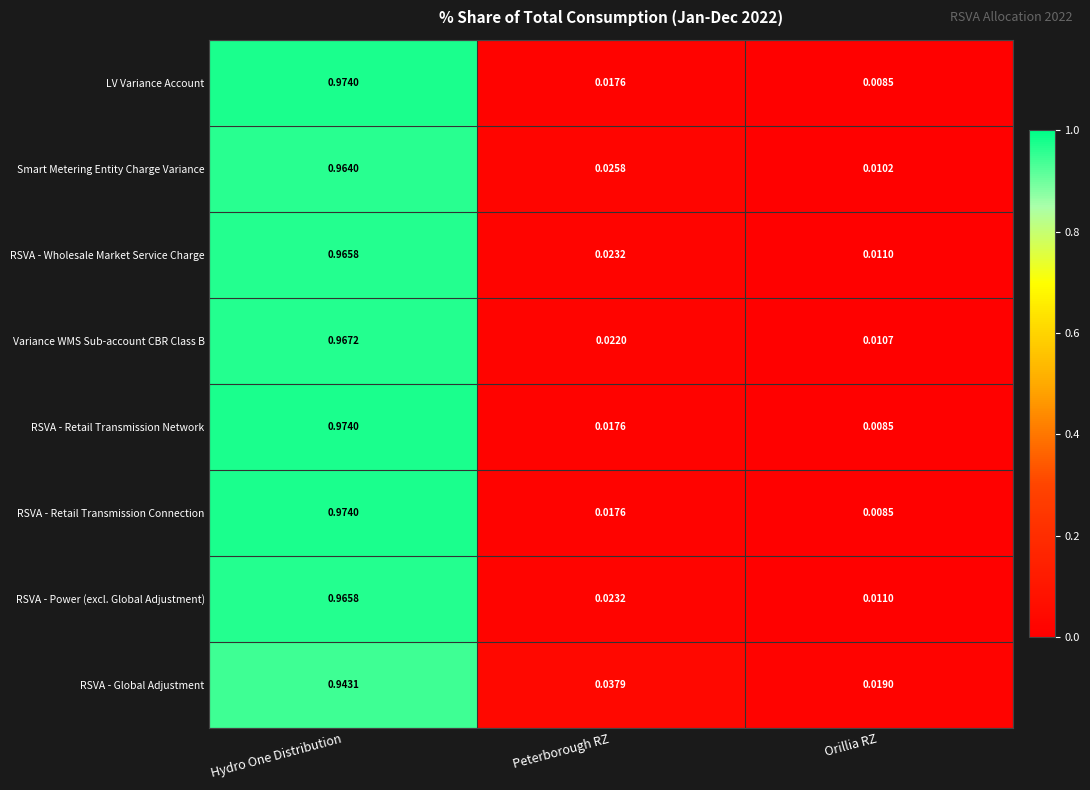

List the labels in order of RSVA - Power (excl. Global Adjustment) value, largest first.

Hydro One Distribution, Peterborough RZ, Orillia RZ